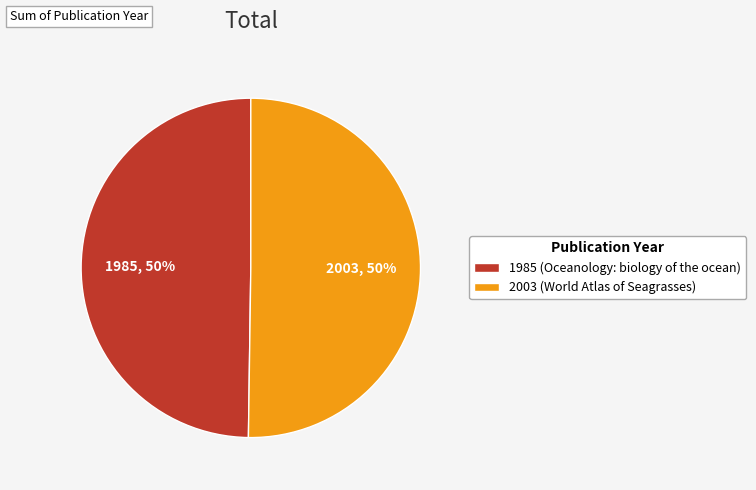

To the nearest percent, what portion does 1985 (Oceanology: biology of the ocean) represent?

50%